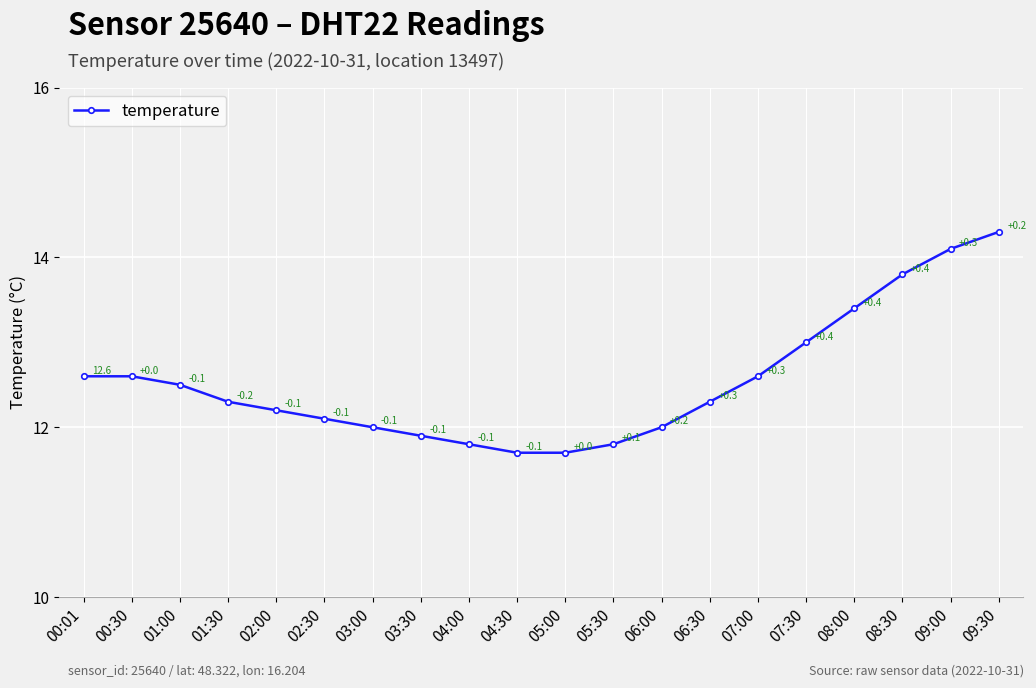

What is the greatest value displayed?

14.3